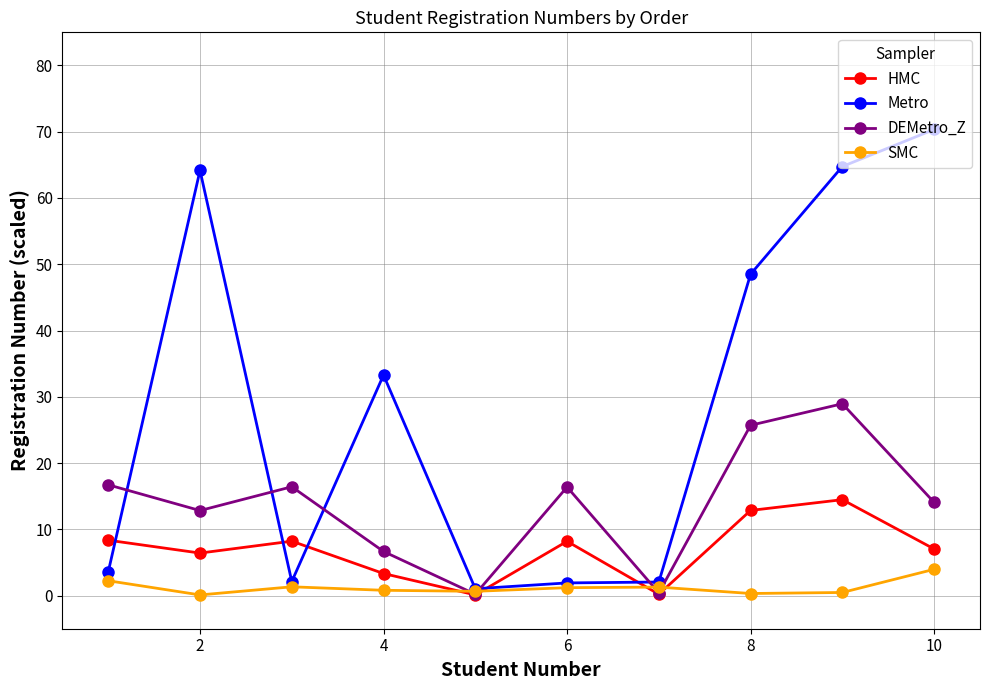

Rank the series by their average value, from lowest to highest.

SMC, HMC, DEMetro_Z, Metro